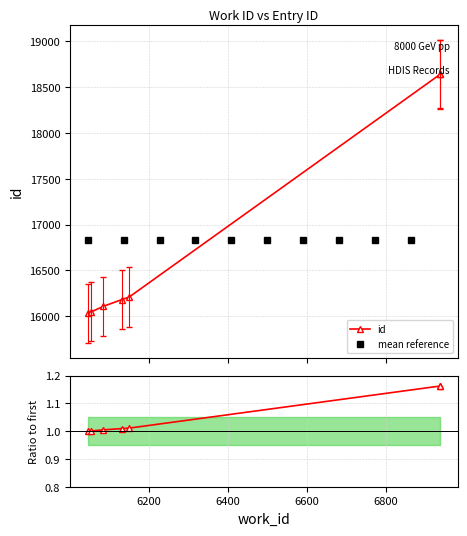

Is it true that the value at 6150 is 16209?

True